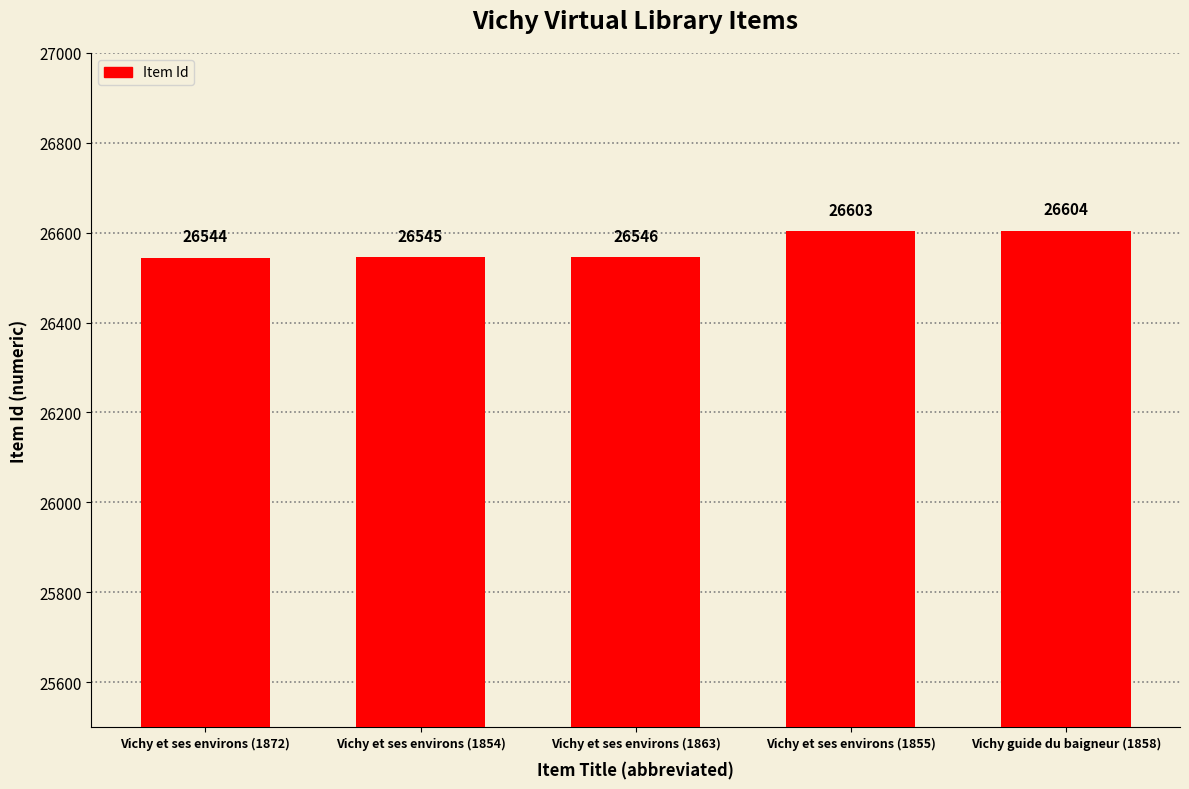

Which category has the lowest value across all series?

Vichy et ses environs (1872)